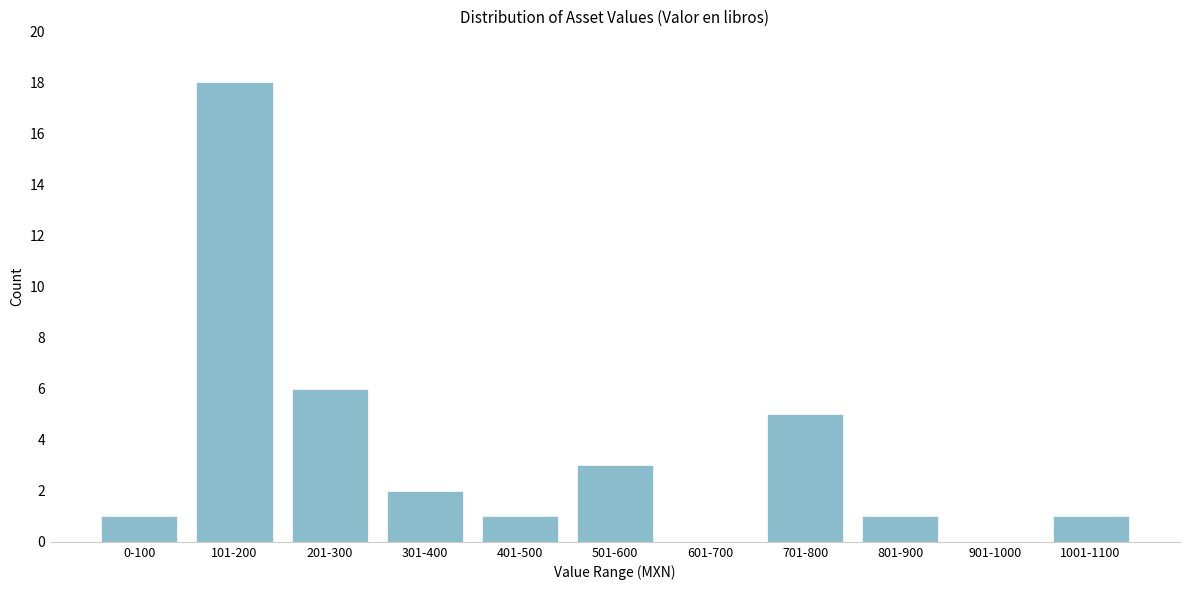

Reading left to right, what are all the values shown in this chart?

0-100=1	101-200=18	201-300=6	301-400=2	401-500=1	501-600=3	601-700=0	701-800=5	801-900=1	901-1000=0	1001-1100=1